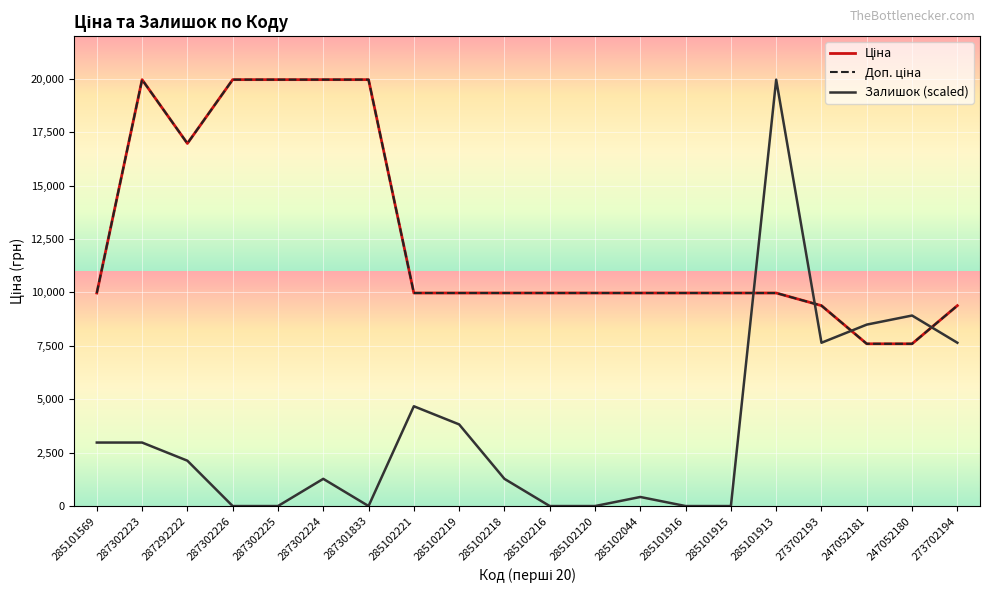

The value of Залишок (scaled) at 285102221 is 7656.7. True or false?

False